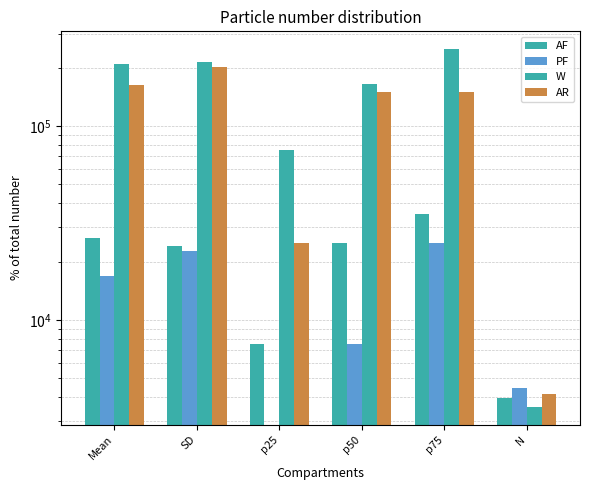

How many groups of bars are there?

6